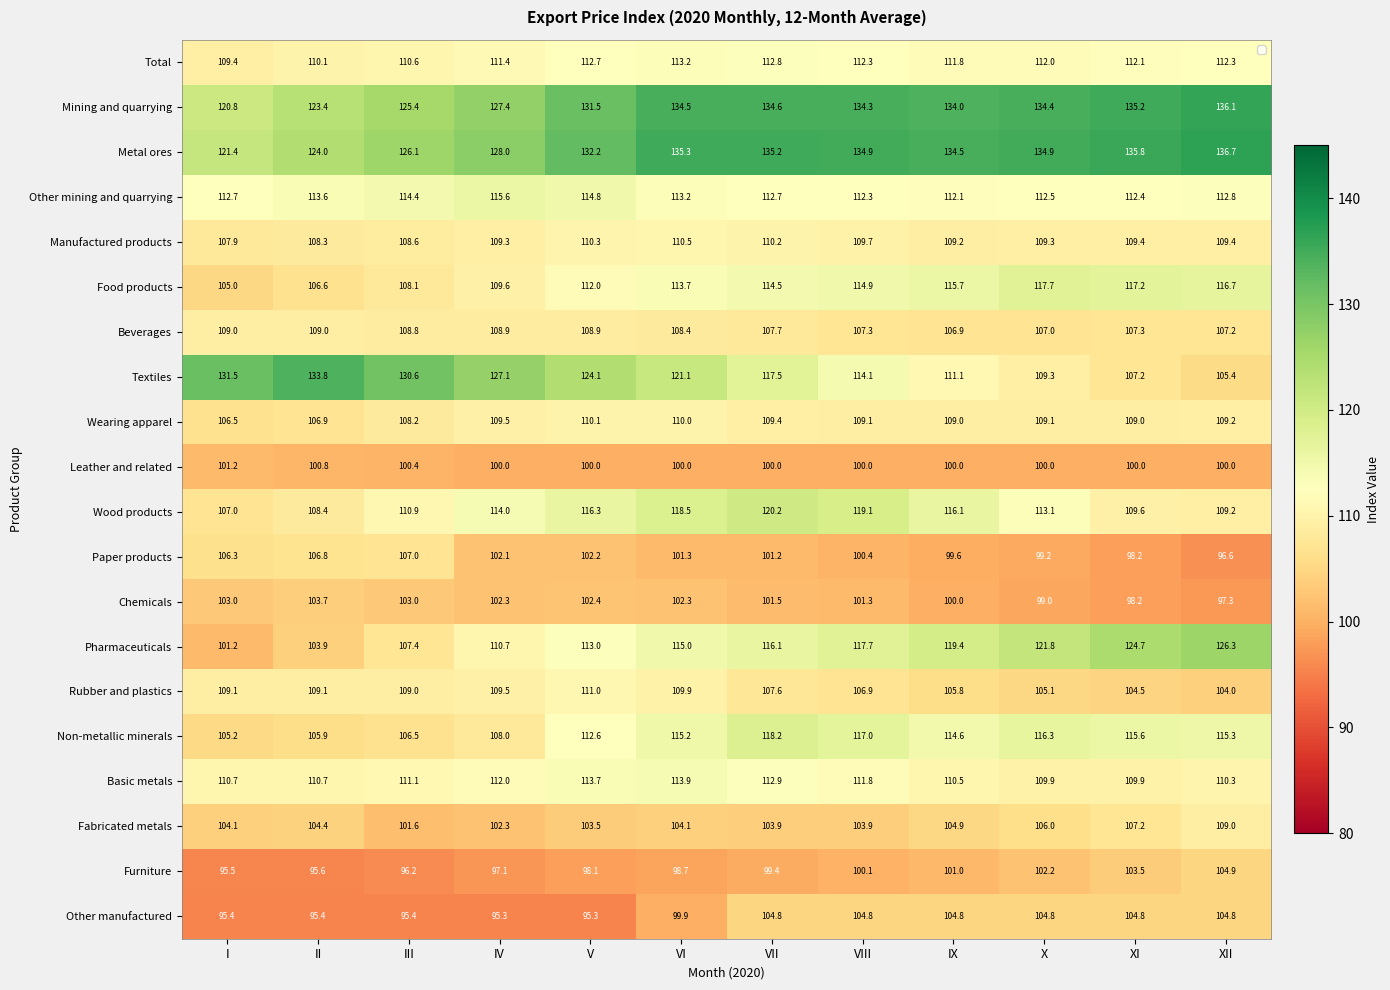

What is the sum of all Wearing apparel values?

1306.0